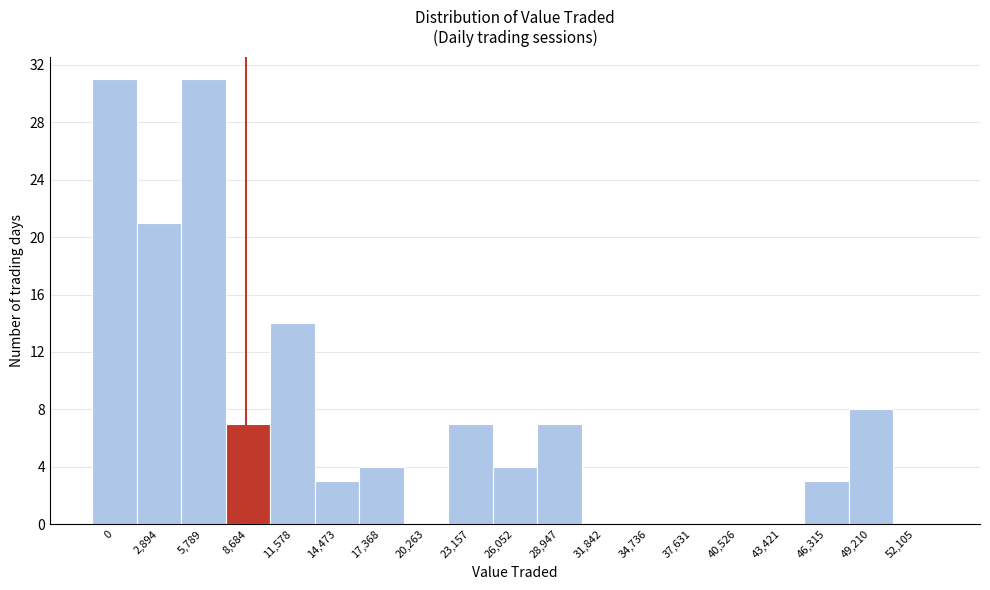

Reading right to left, transcribe all the data shown in this chart.

52,105=0	49,210=8	46,315=3	43,421=0	40,526=0	37,631=0	34,736=0	31,842=0	28,947=7	26,052=4	23,157=7	20,263=0	17,368=4	14,473=3	11,578=14	8,684=7	5,789=31	2,894=21	0=31